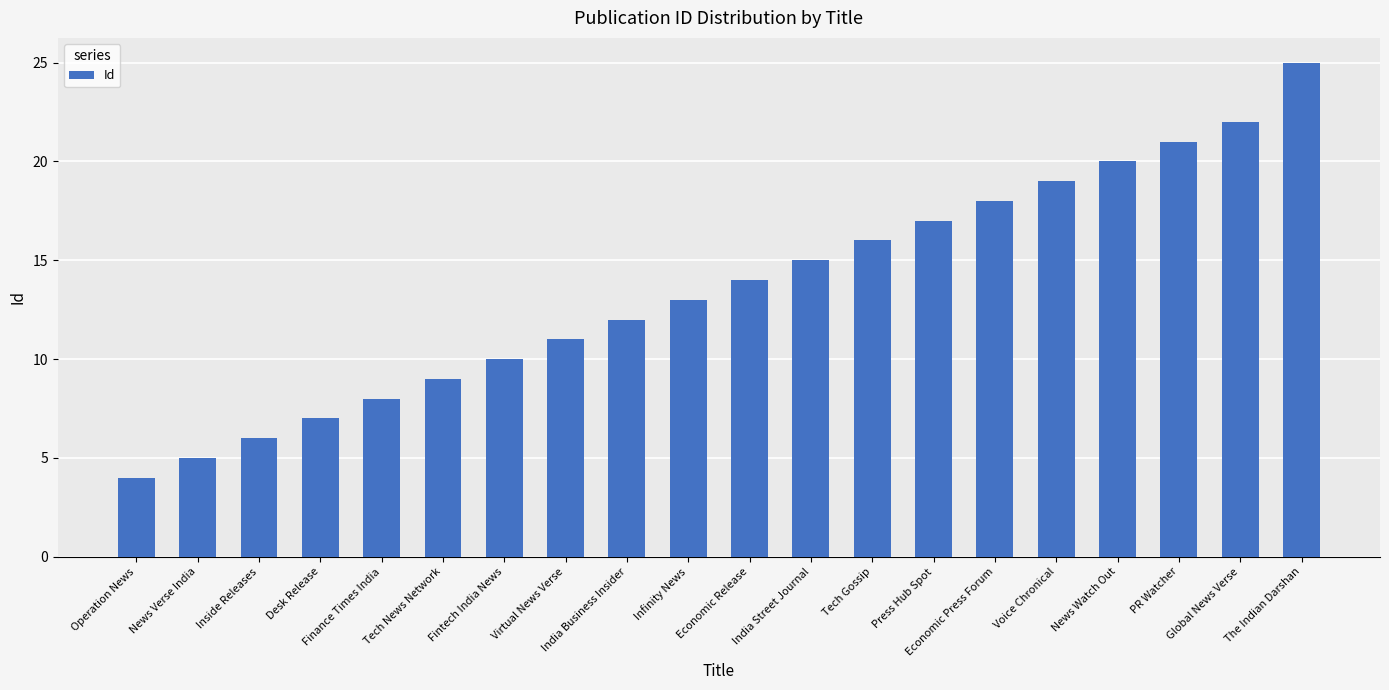

How many bars are there in total?

20